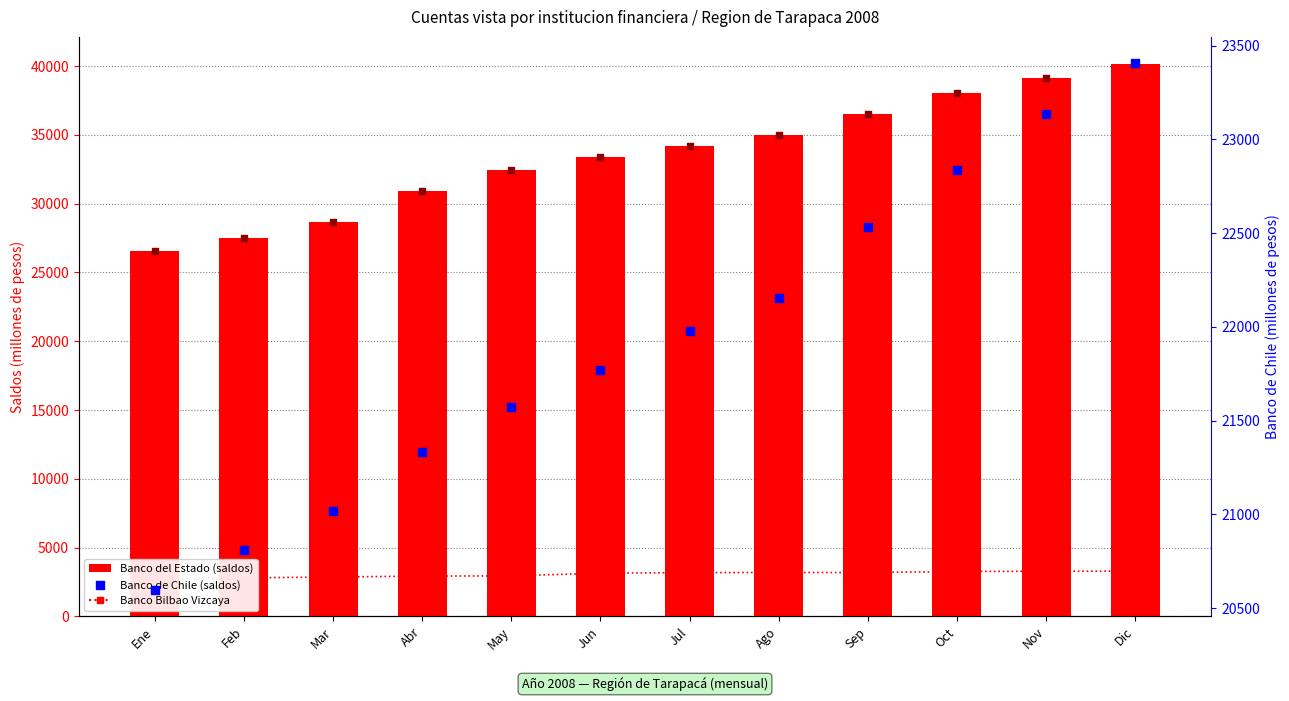

Is the value of Banco Bilbao Vizcaya at Ago greater than the value of Banco de Chile at Jun?

No